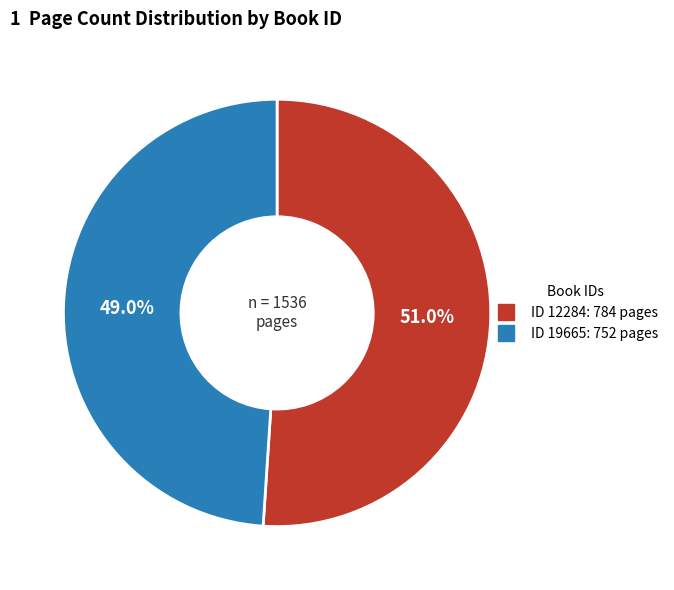

Count the number of slices in the pie.

2